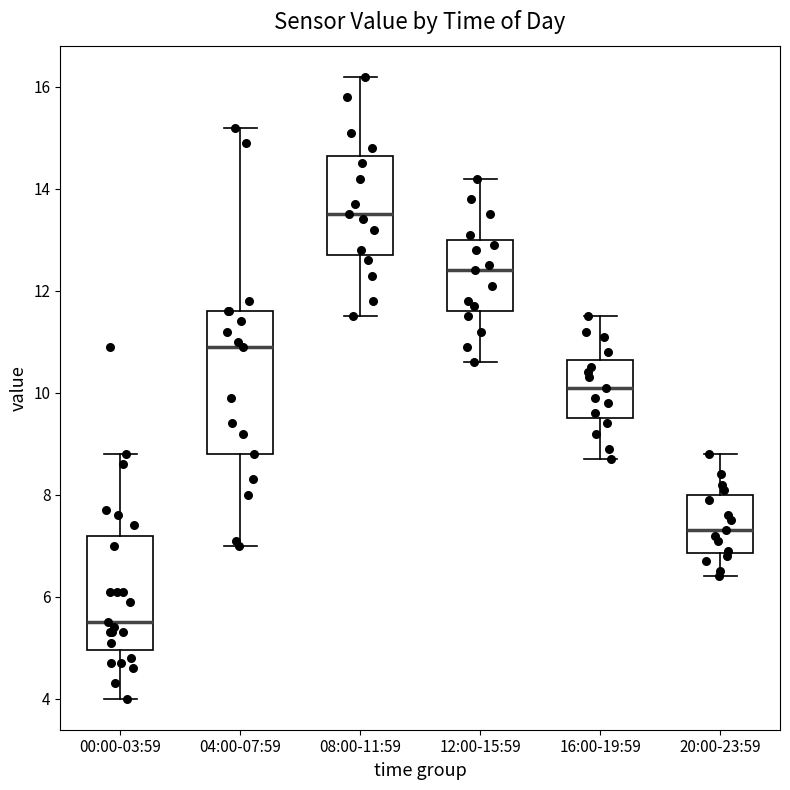

Which box's median line is the highest?

08:00-11:59